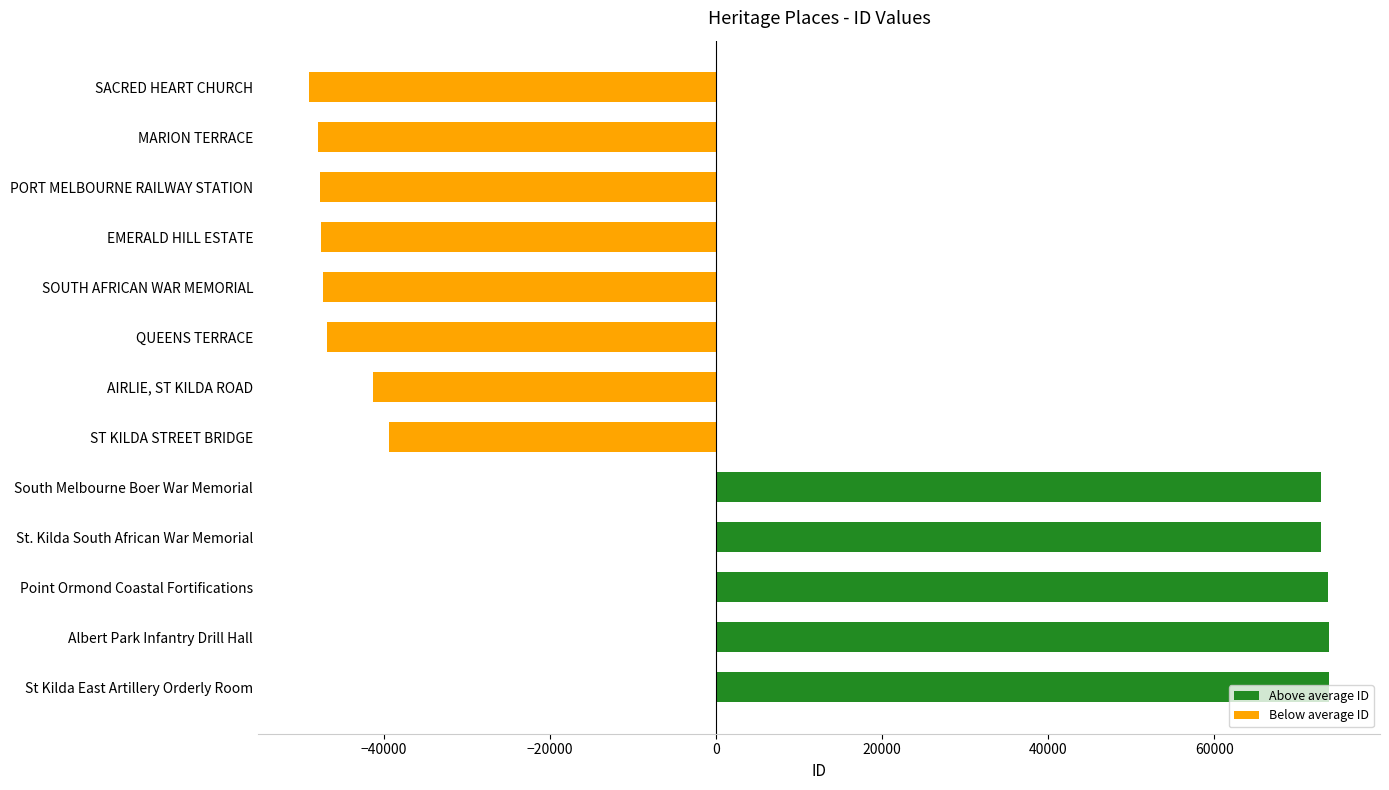

Does the chart contain stacked bars?

No